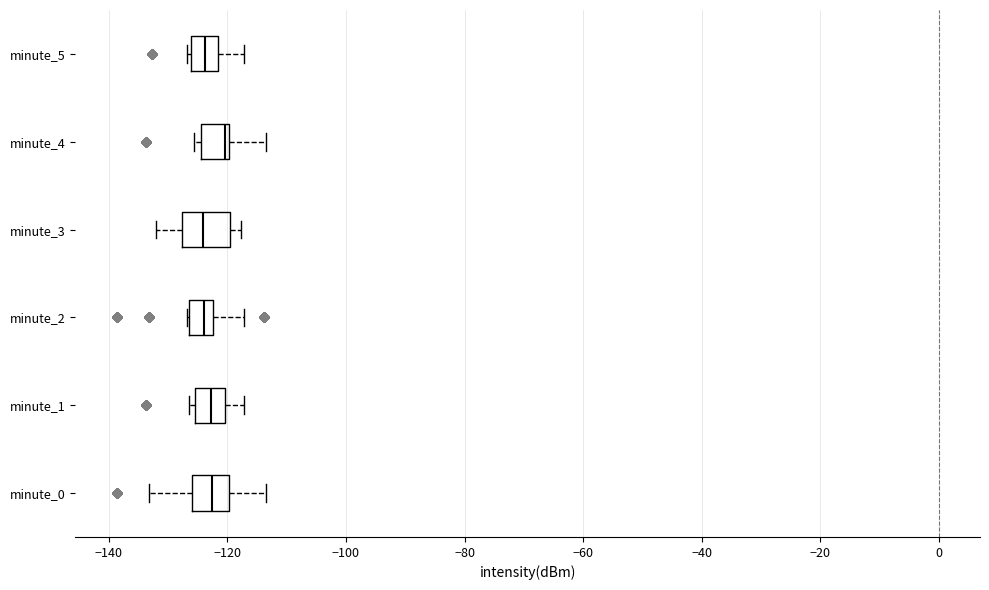

Where is the left edge of the box for minute_1 on the x-axis? The values are not printed on the chart, so give them approximately, as read against the axis.

-126